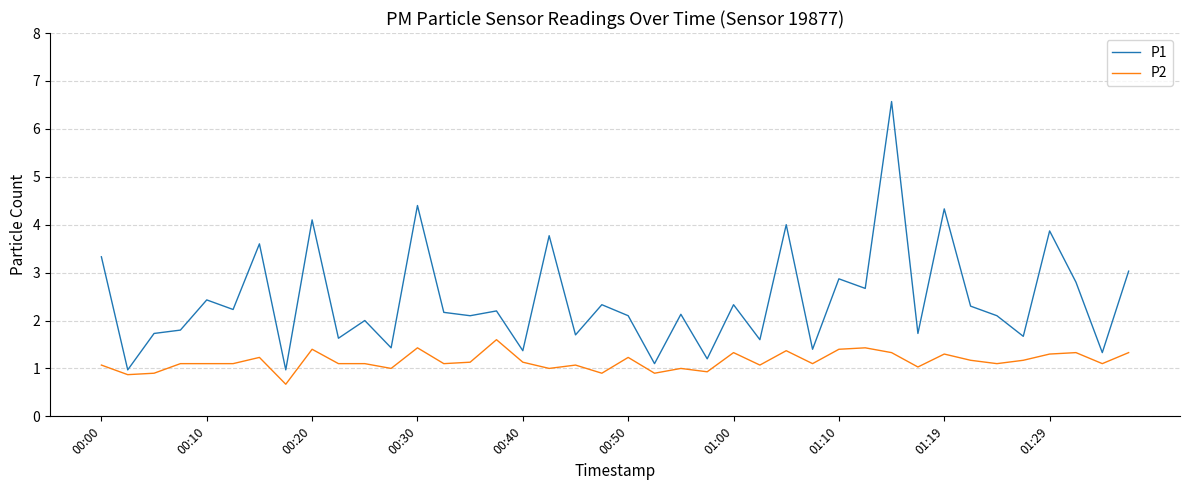

Which series has the largest total across all categories?

P1